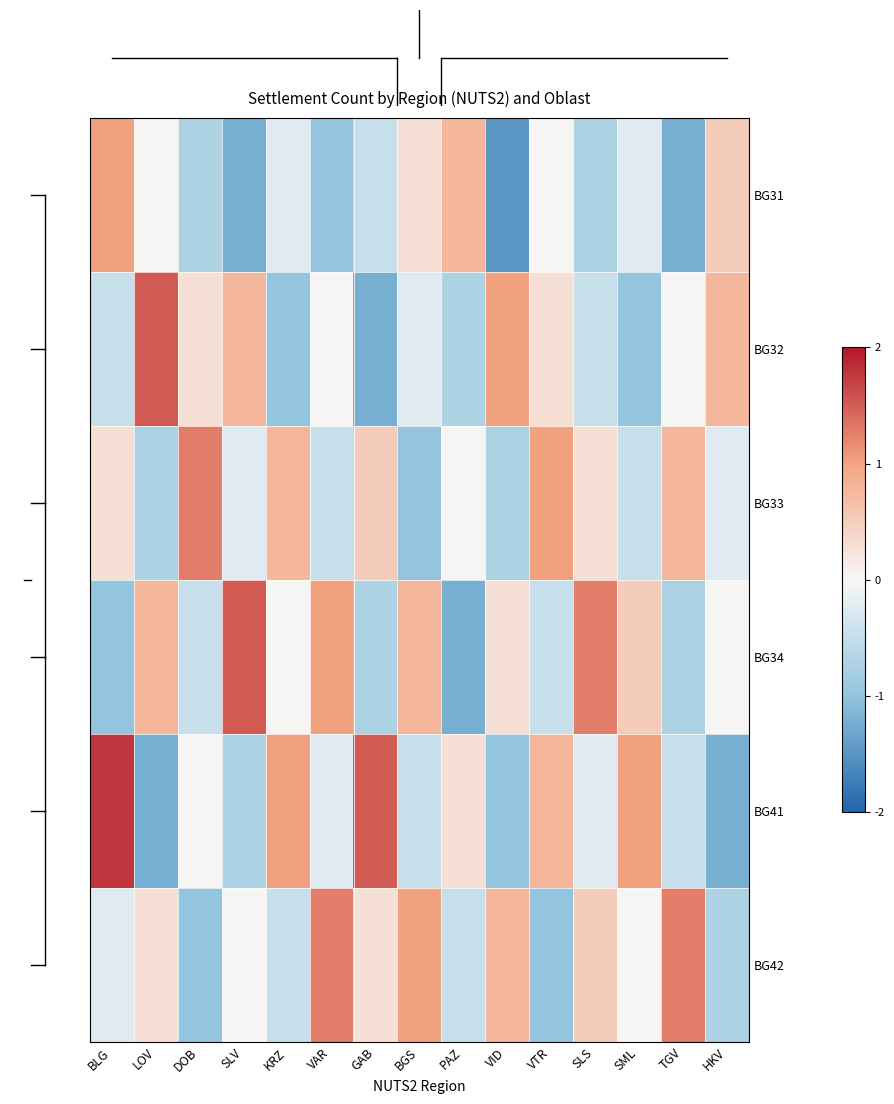

What is the difference between the highest and lowest values at PAZ?

2.0